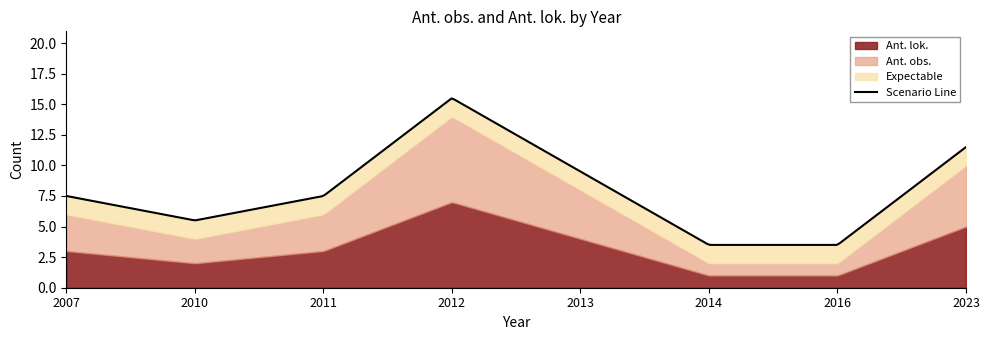

The Ant. obs. series shows 3 at 2011. True or false?

True